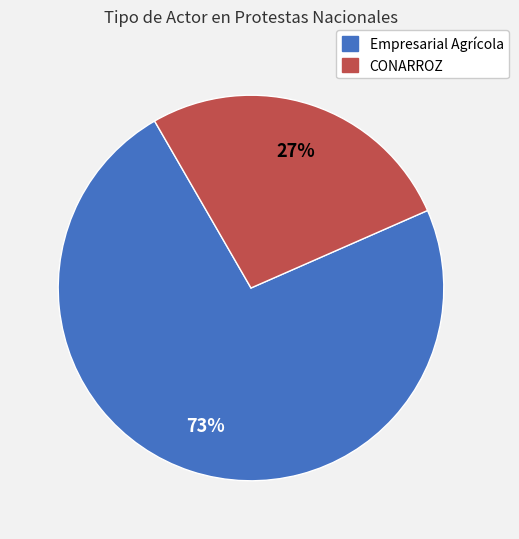

Is there any slice that represents more than half of the pie?

Yes